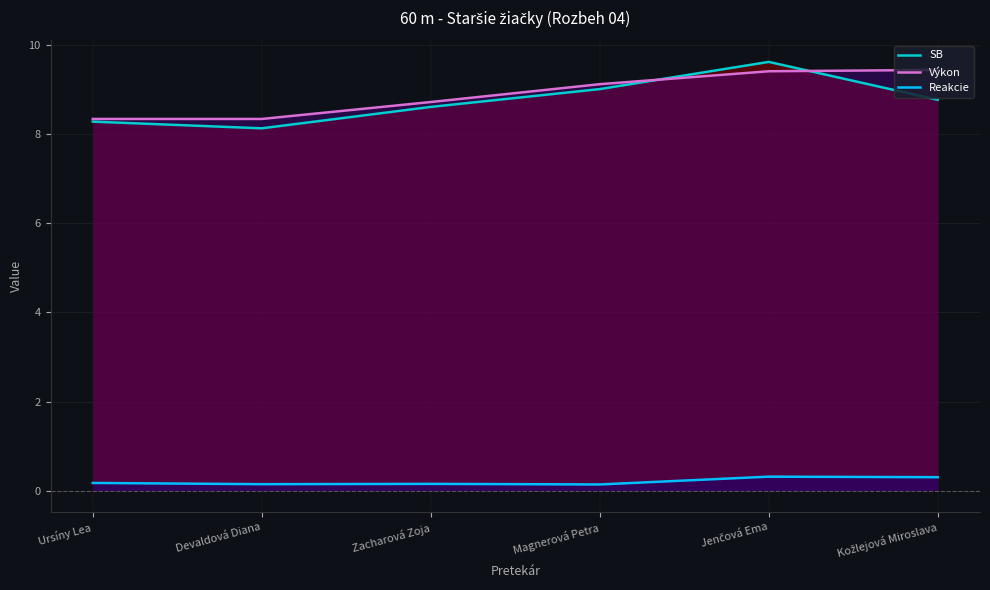

At which category does SB reach its first local peak?

Jenčová Ema